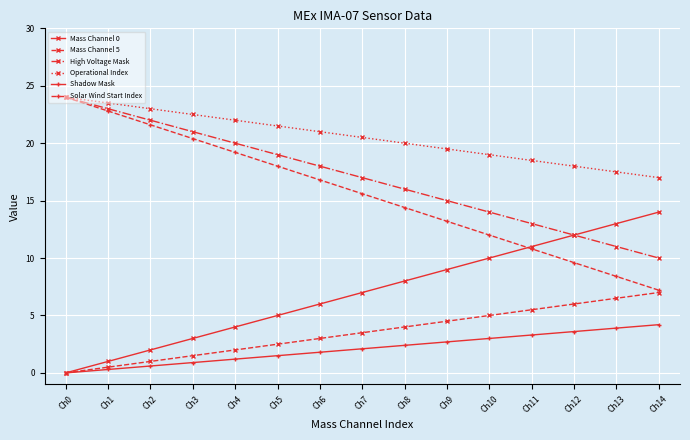

What is the difference between the Mass Channel 5 values at Ch12 and Ch13?

0.5